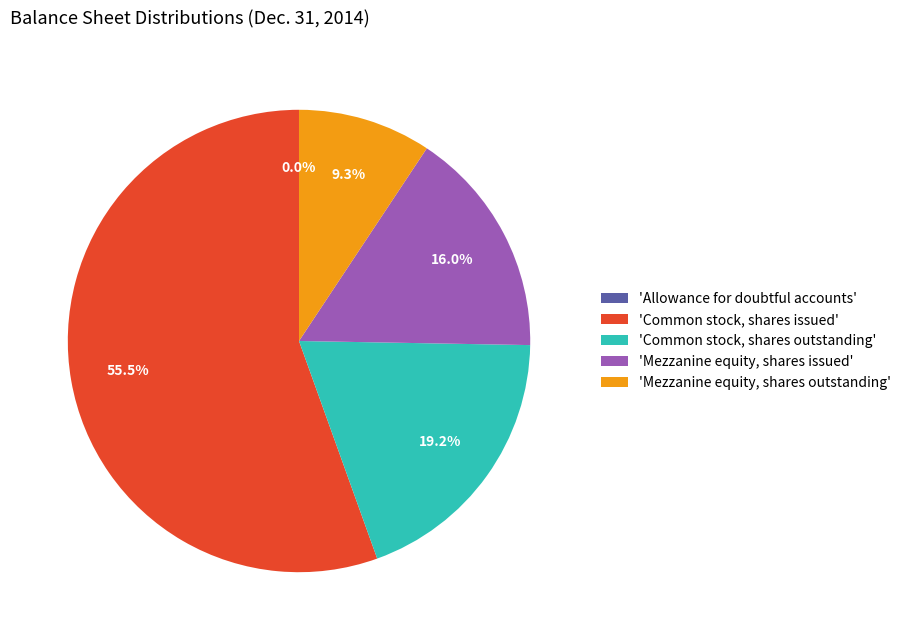

What portion of the pie excludes 'Common stock, shares issued'?

44.5%